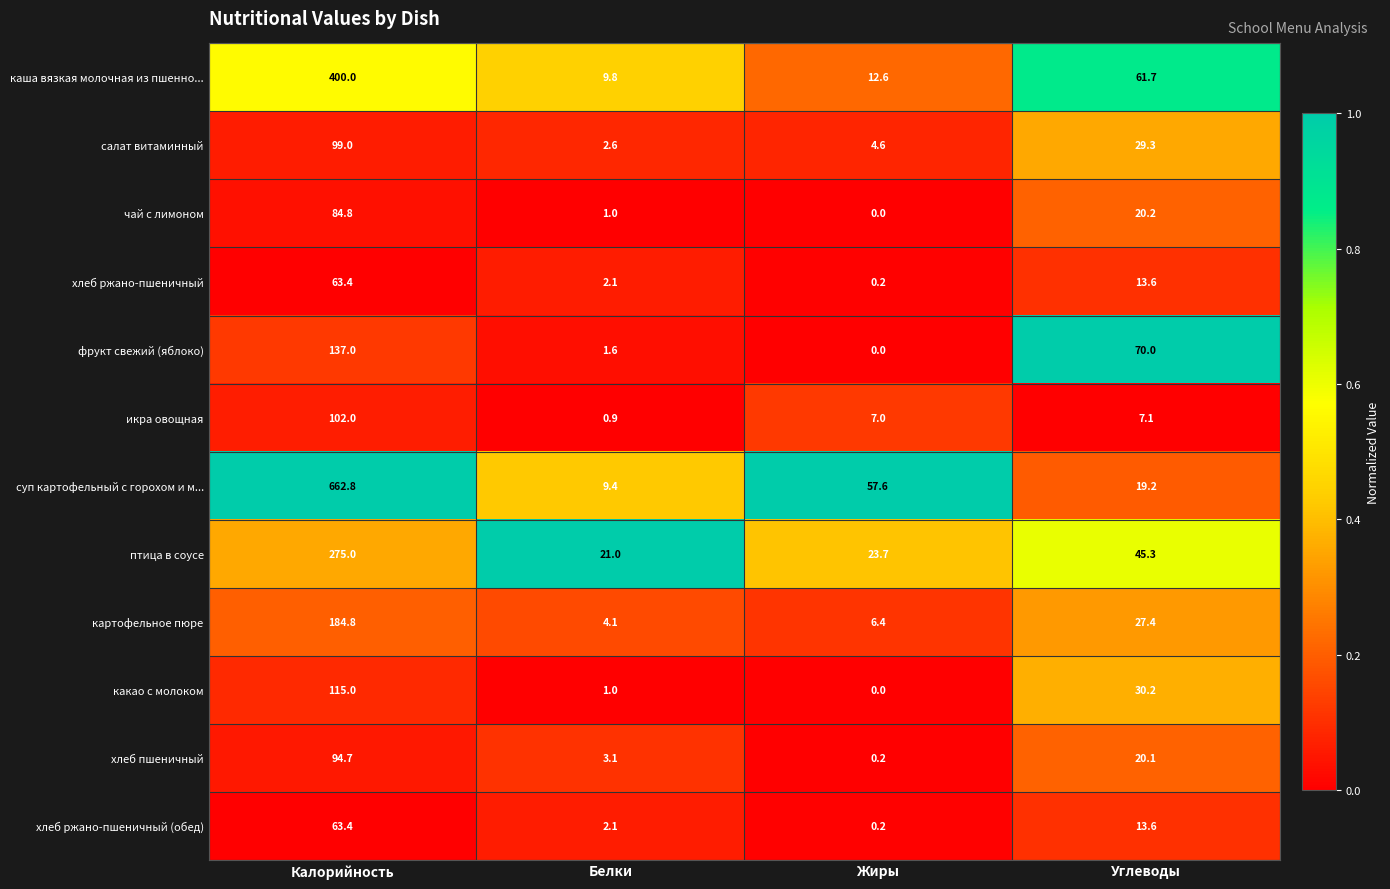

What is the total value across all series at Белки?

58.7